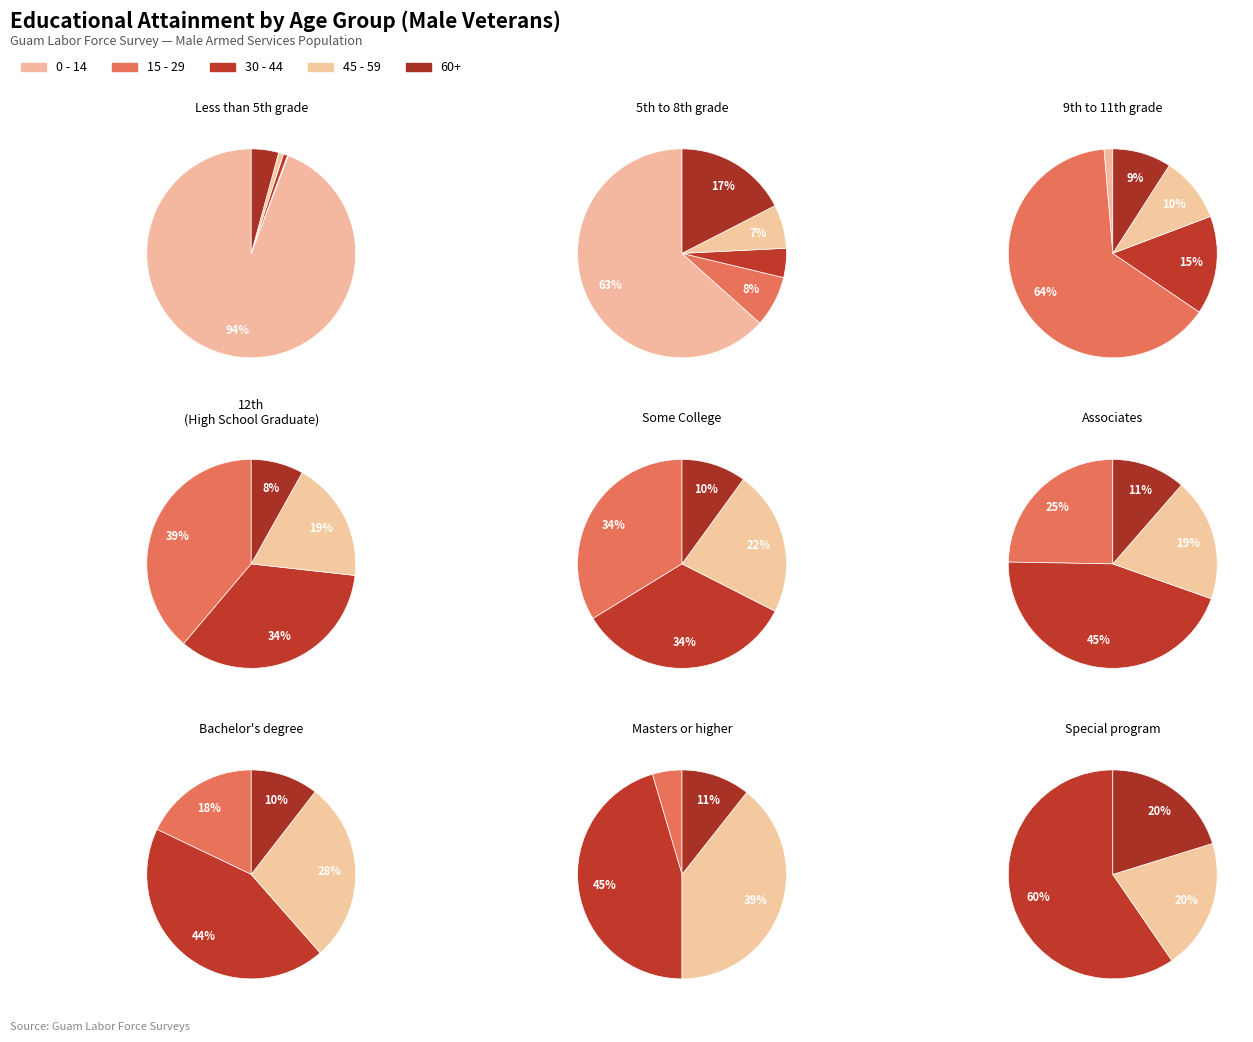

Do 2 and 6 together represent more than half of the pie?

No